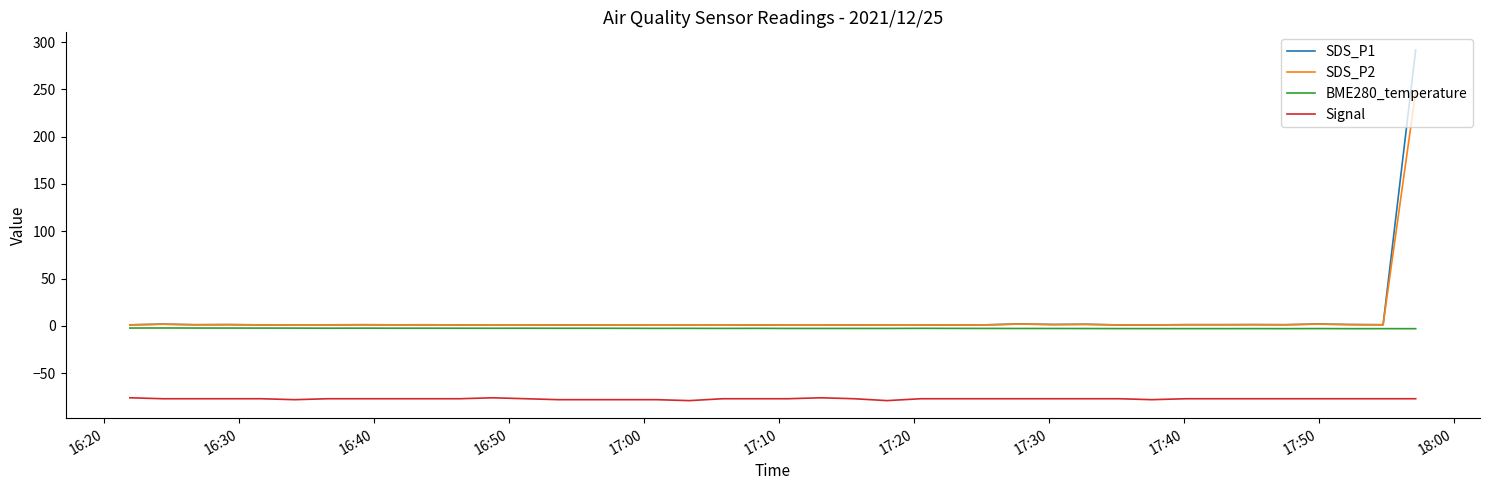

Count the Signal values in the range -77 to -76.

32